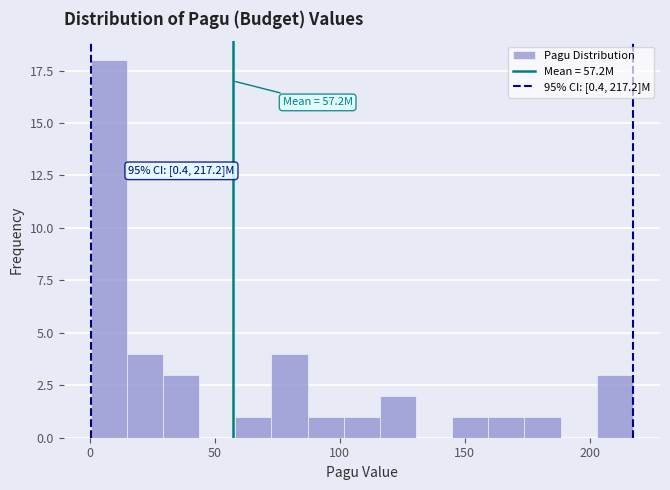

Around what value on the x-axis is the tallest bar? Give the approximate position of its centre, as read against the axis.

10